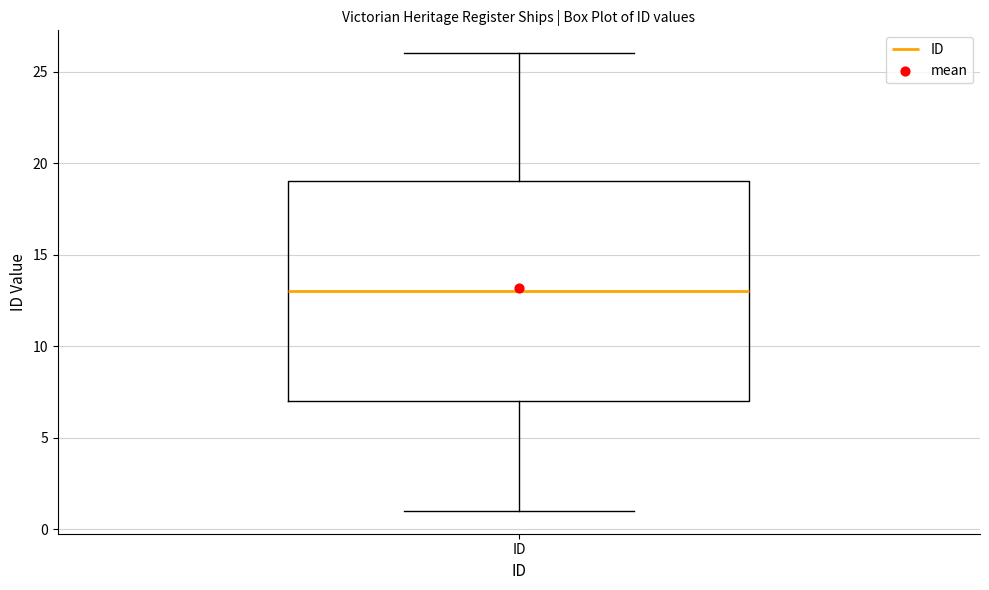

Read this box plot against the y-axis: the position of the median line, the range covered by the box, and the ends of both whiskers. The values are not printed on the chart, so give them approximately, as read against the axis.

median 13, box 7 to 19, whiskers 1 to 26